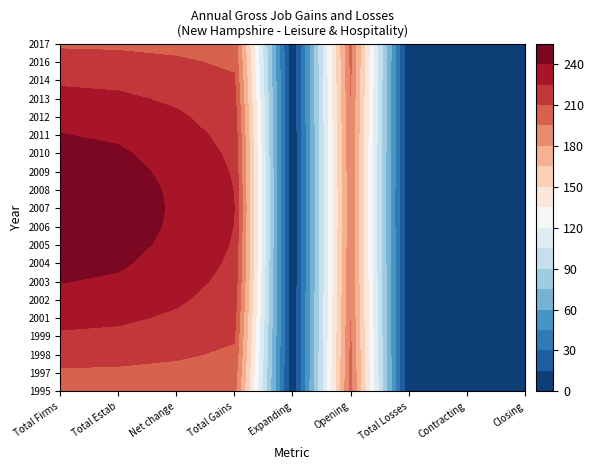

How many data points does each series have?

9